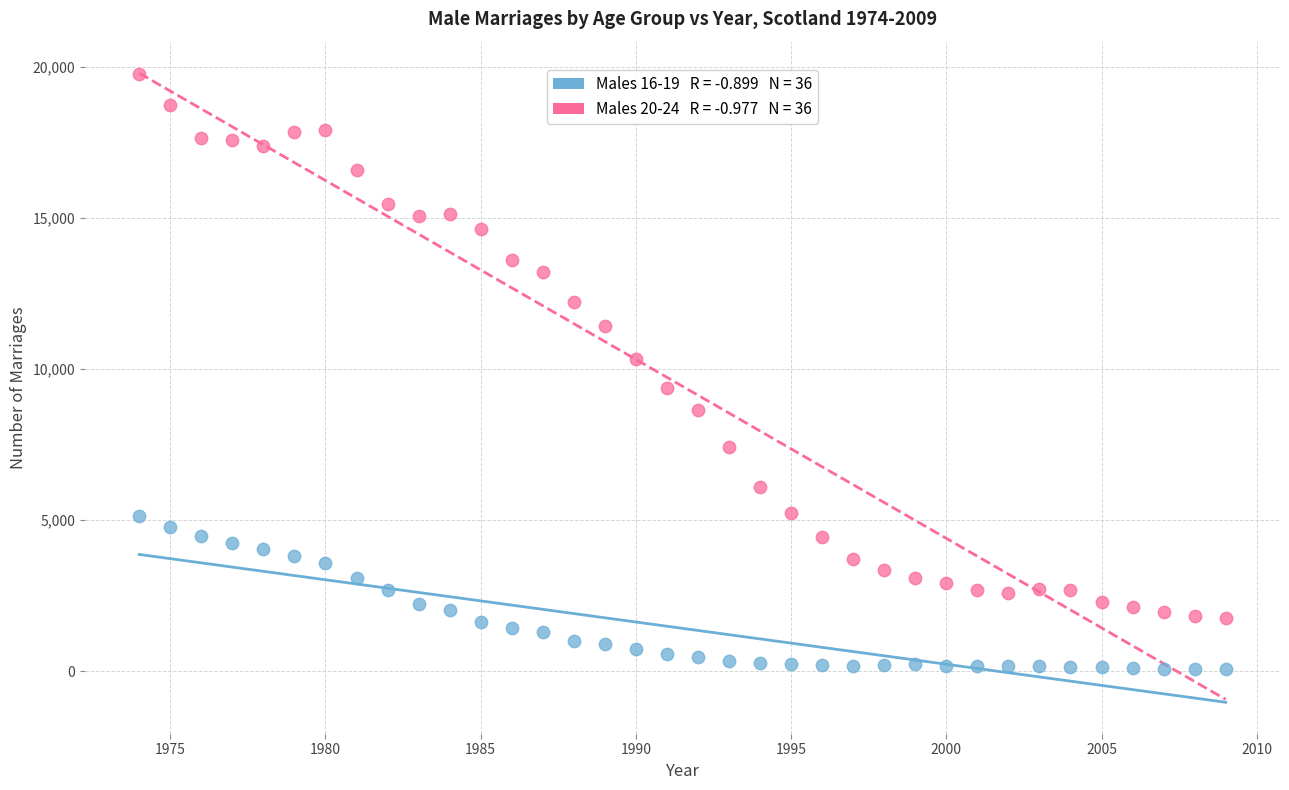

Across all data points, what is the range of X values (max minus min)?

35